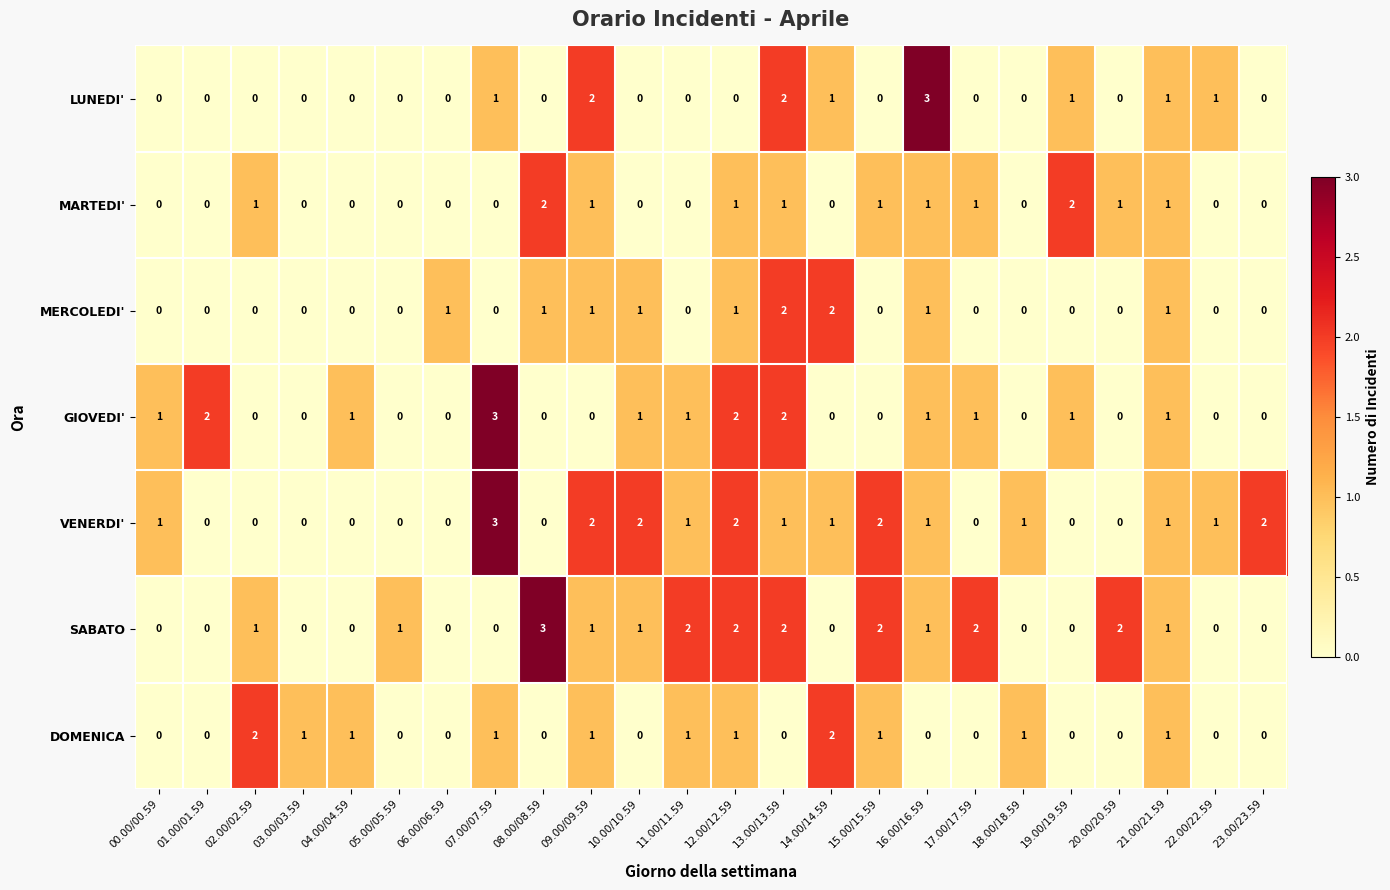

Count the SABATO values in the range 0 to 2.

23